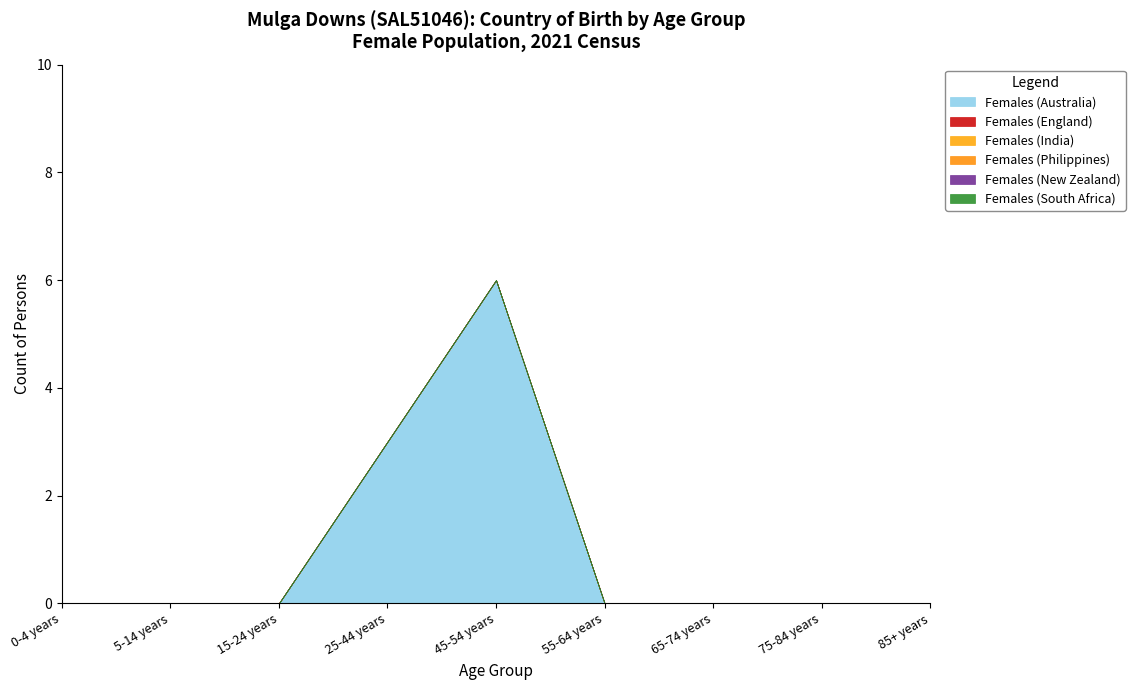

At which category does Females (Australia) reach its first local peak?

45-54 years